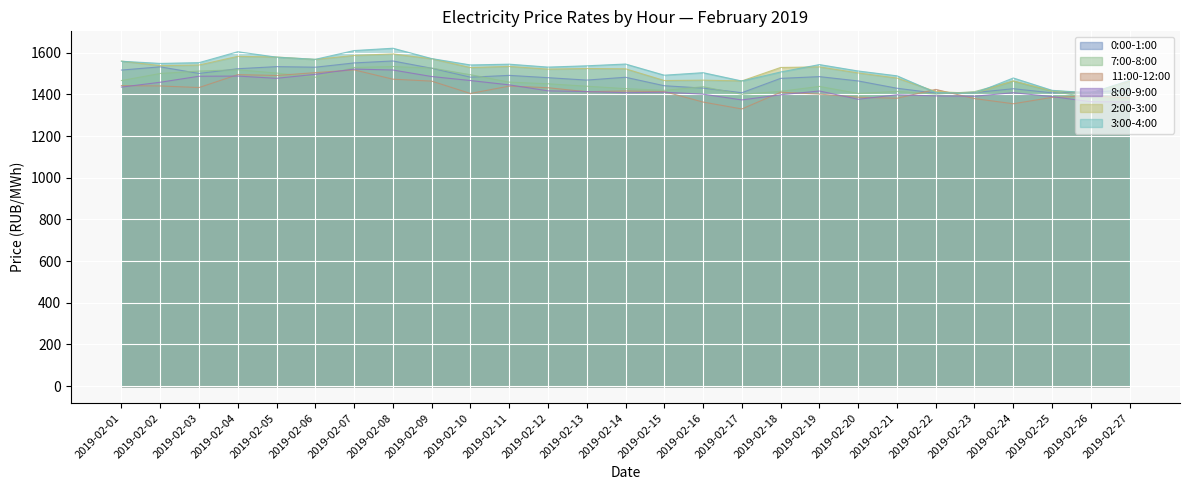

Where is the first local maximum for 2:00-3:00?

2019-02-04